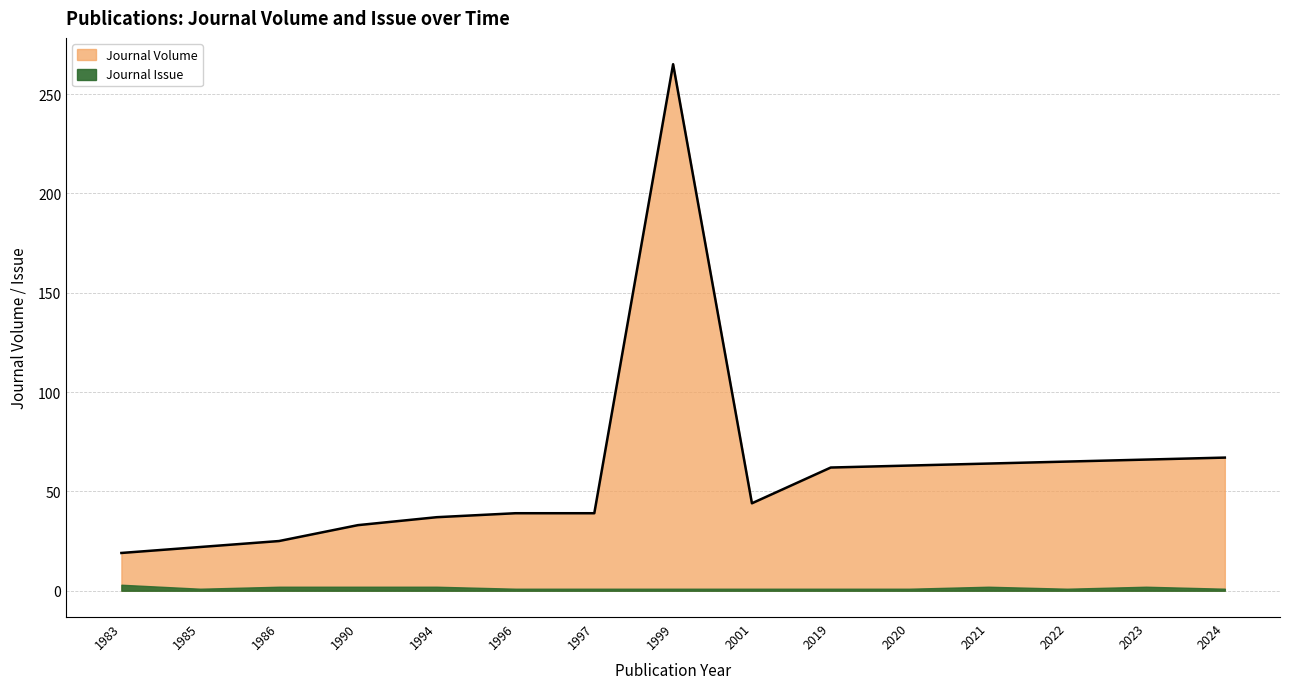

At which category does the data reach its first local peak?

1999